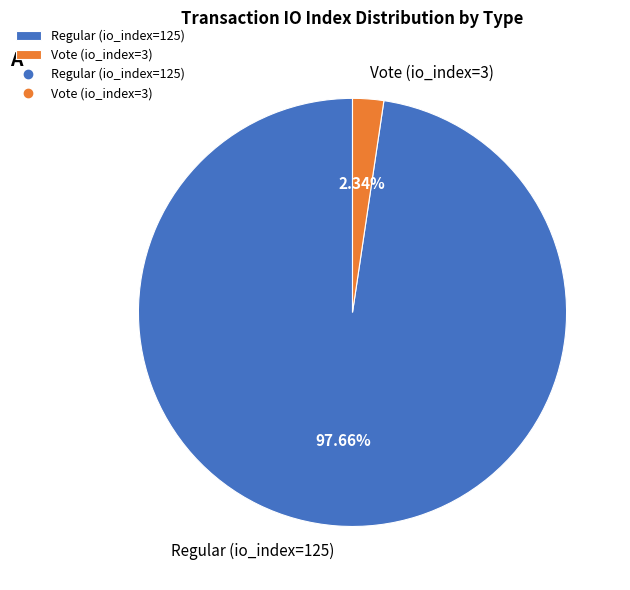

How much of the chart is everything except Vote (io_index=3)?

97.7%